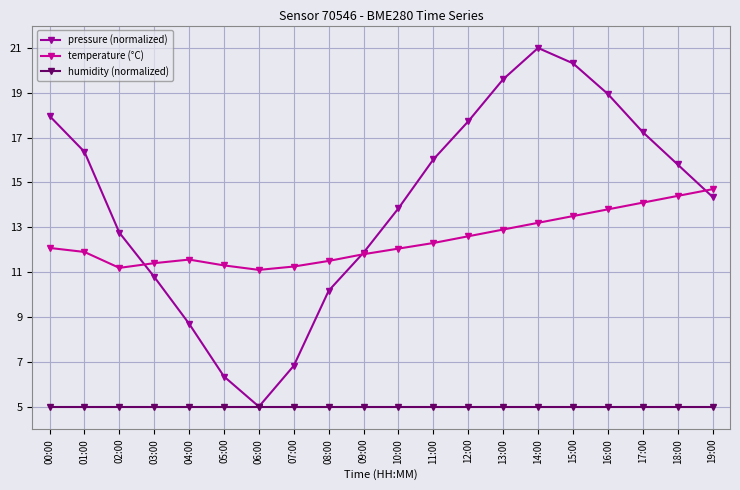

What are all the series names shown in the legend?

pressure (normalized), temperature (°C), humidity (normalized)